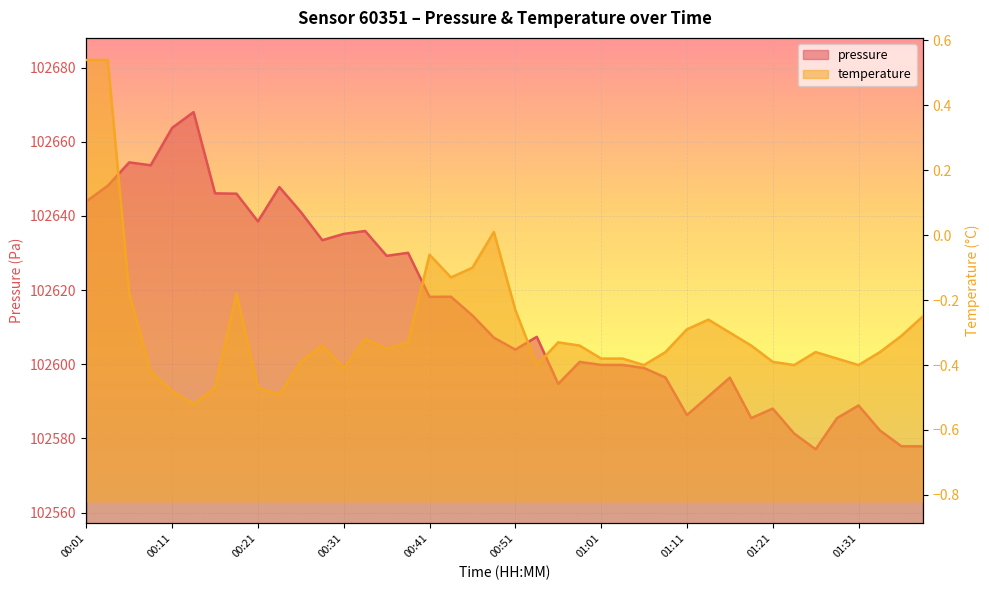

Is it true that the value at 00:28 is 150598.8?

False